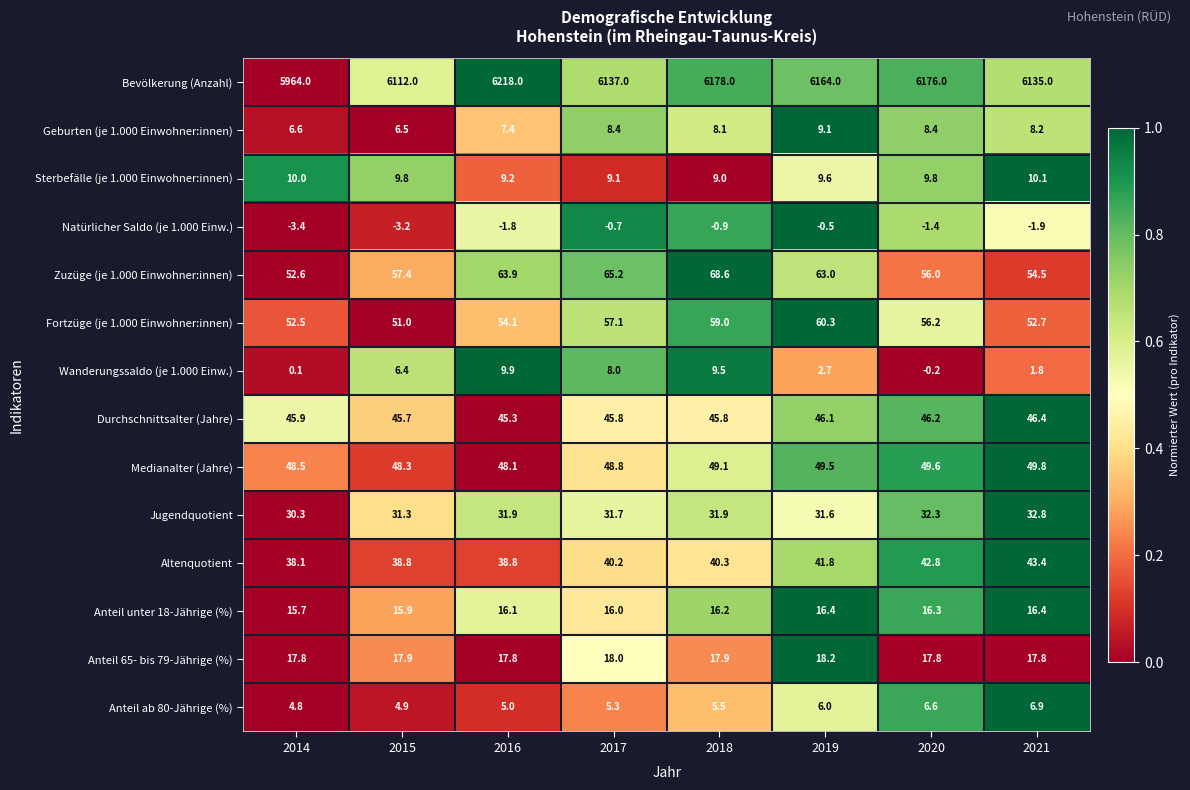

What is the maximum value shown in the chart?

6218.0